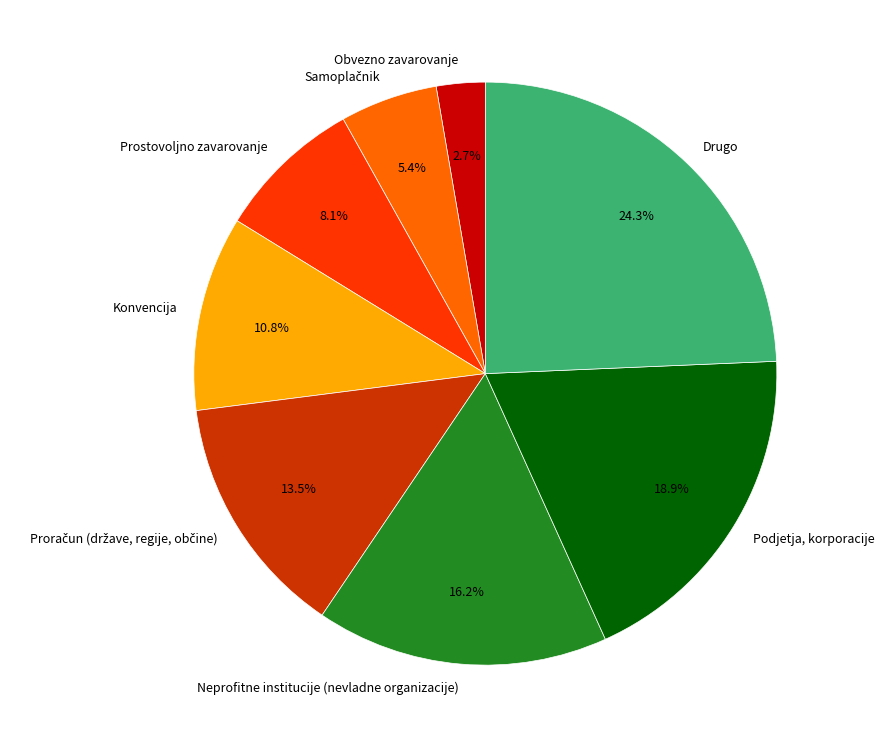

Between Neprofitne institucije (nevladne organizacije) and Drugo, which is larger?

Drugo